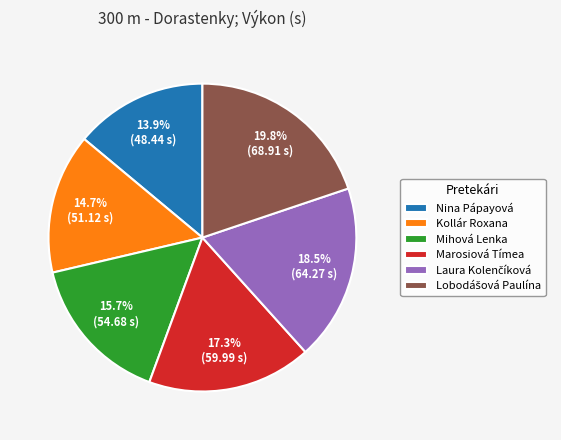

Is Nina Pápayová the majority of the pie?

No